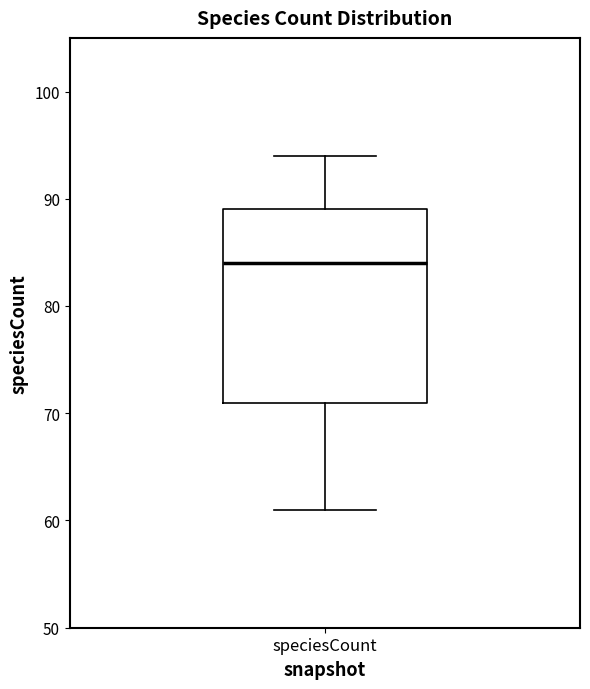

Where does the lower whisker of the box for speciesCount end on the y-axis? The values are not printed on the chart, so give them approximately, as read against the axis.

61